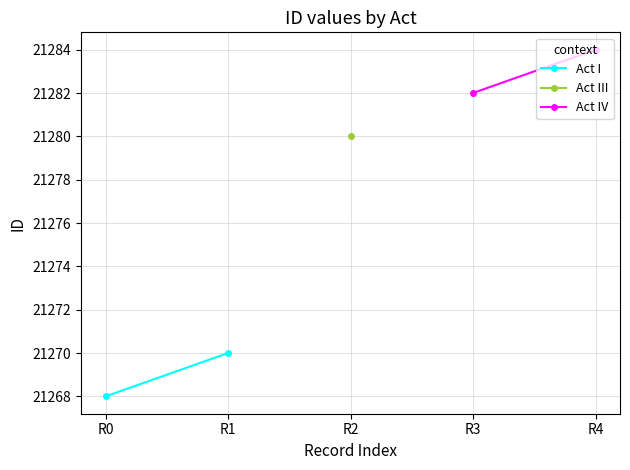

At which label does Act I reach its minimum?

R0